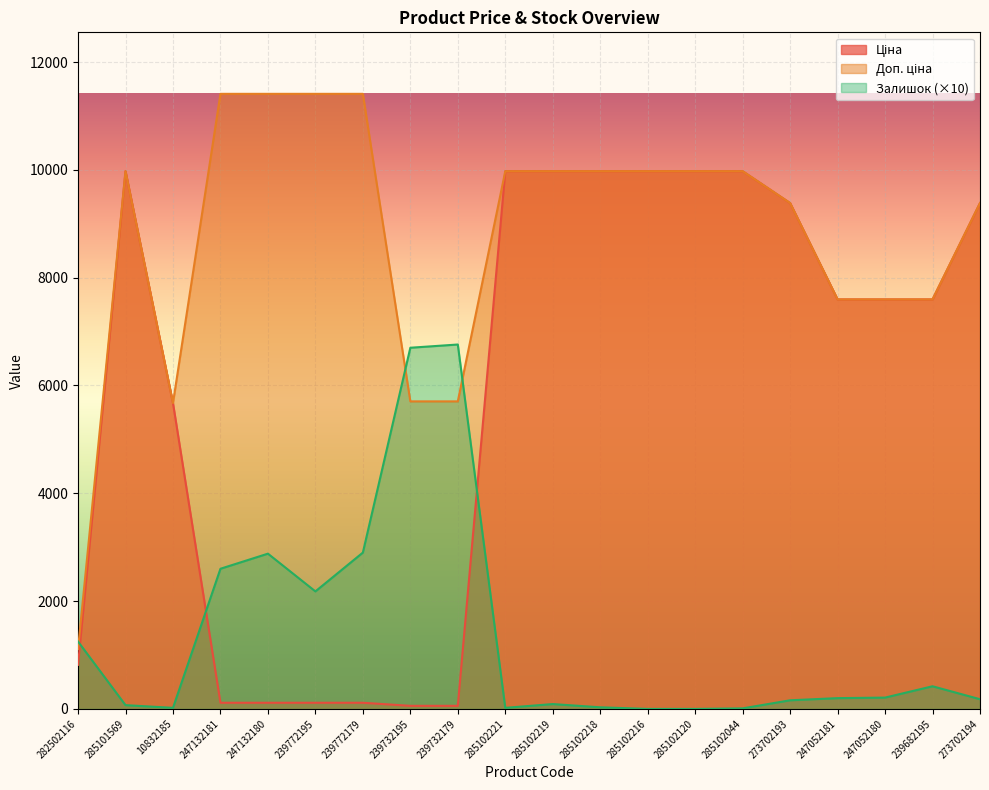

True or false: Залишок and Ціна intersect in this chart.

True